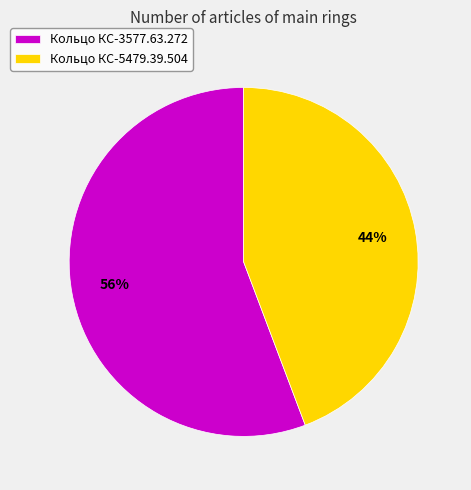

Combined, do Кольцо КС-3577.63.272 and Кольцо КС-5479.39.504 account for over 50%?

Yes